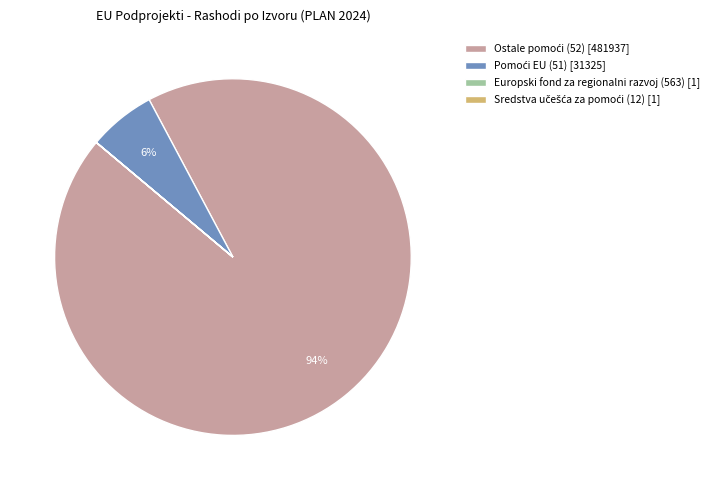

Does any single category account for the majority?

Yes